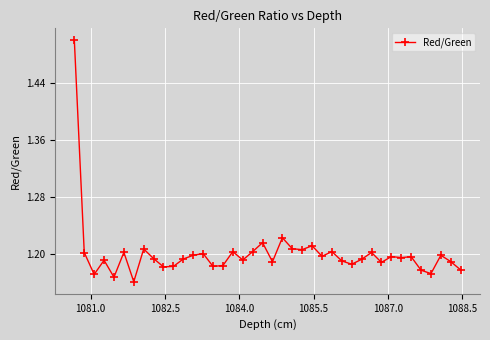

True or false: there are more than 1 points higher than both neighbors.

True